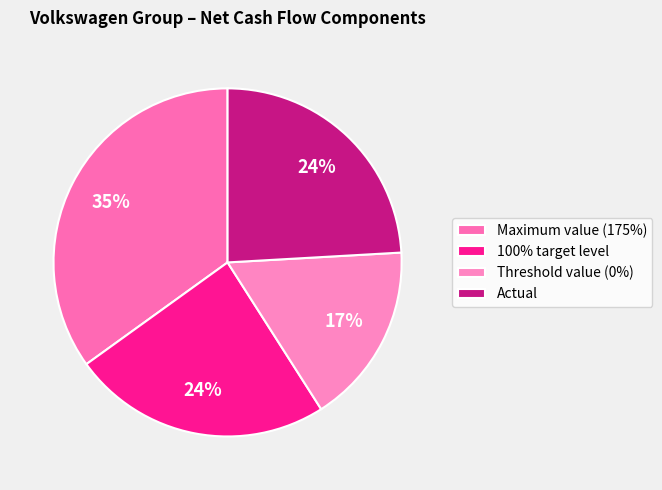

The 100% target level slice represents 30% of the pie. True or false?

False